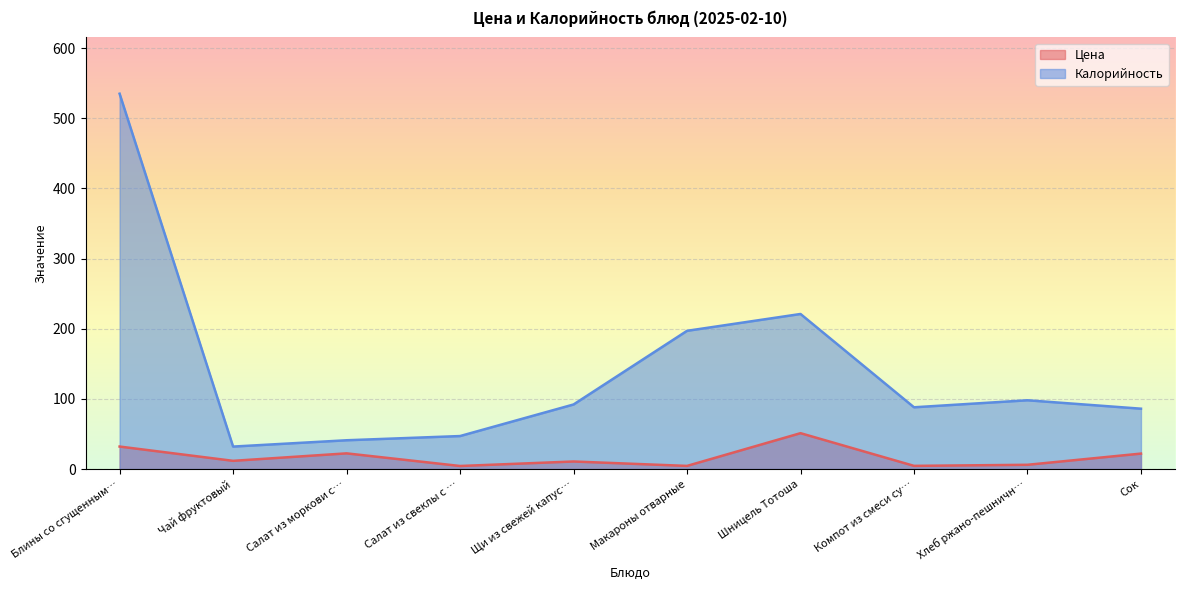

What is the minimum value shown in the chart?

4.3